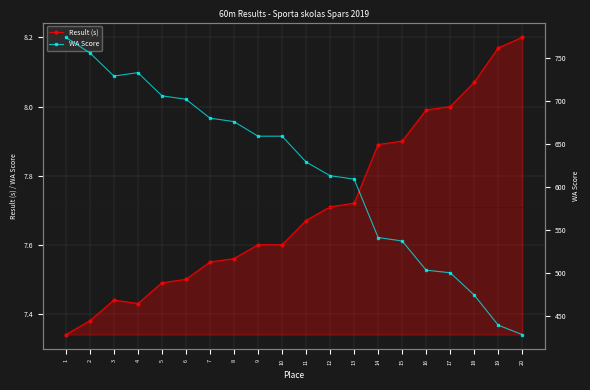

What are all the series names shown in the legend?

Result (s), WA Score